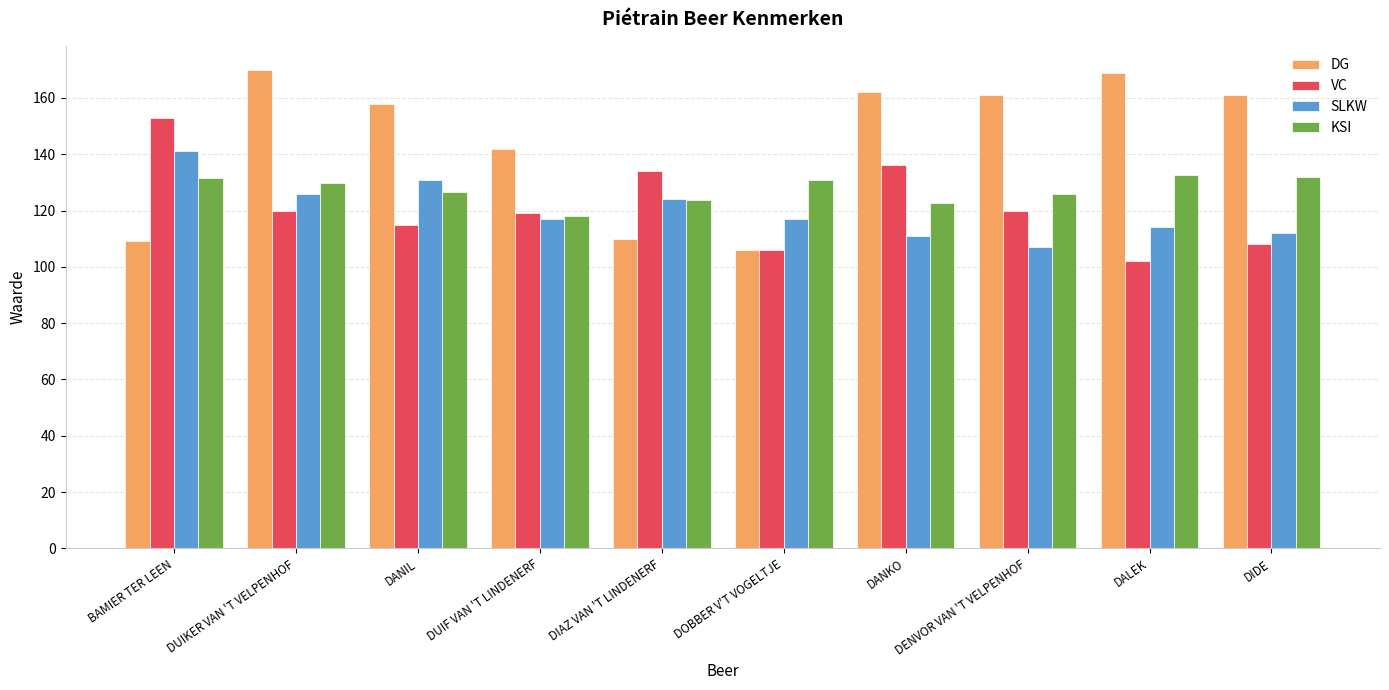

What is the spread (max minus min) of values at DANIL?

43.0